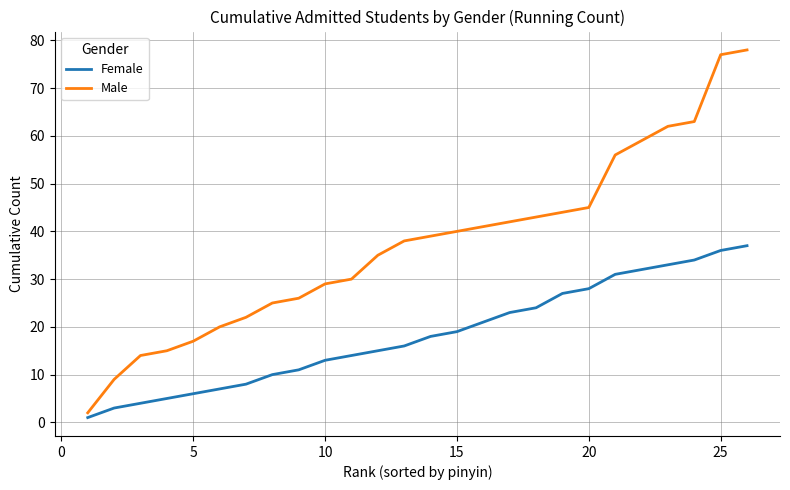

List the series in order of their overall mean, highest first.

Male, Female